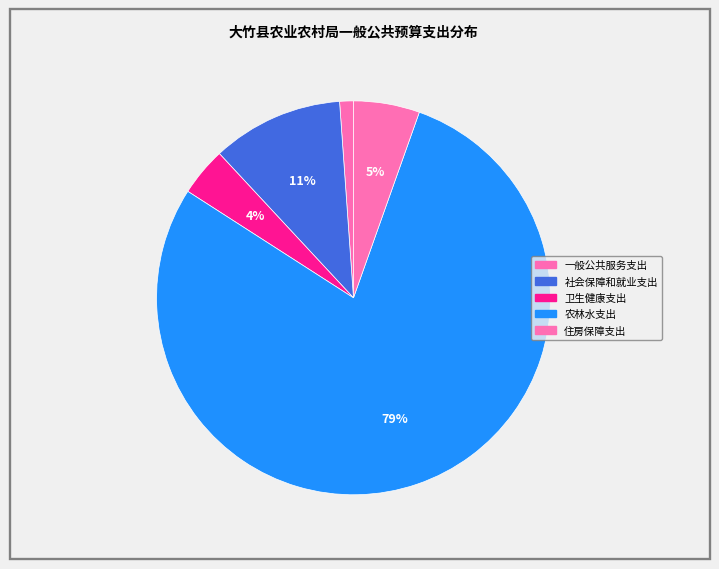

How many slices are in this pie chart?

5